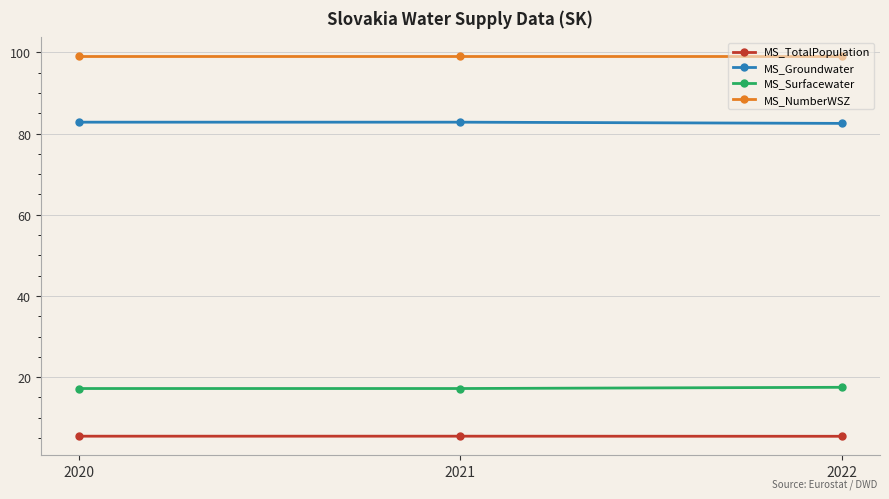

Which series has the largest total across all categories?

MS_NumberWSZ